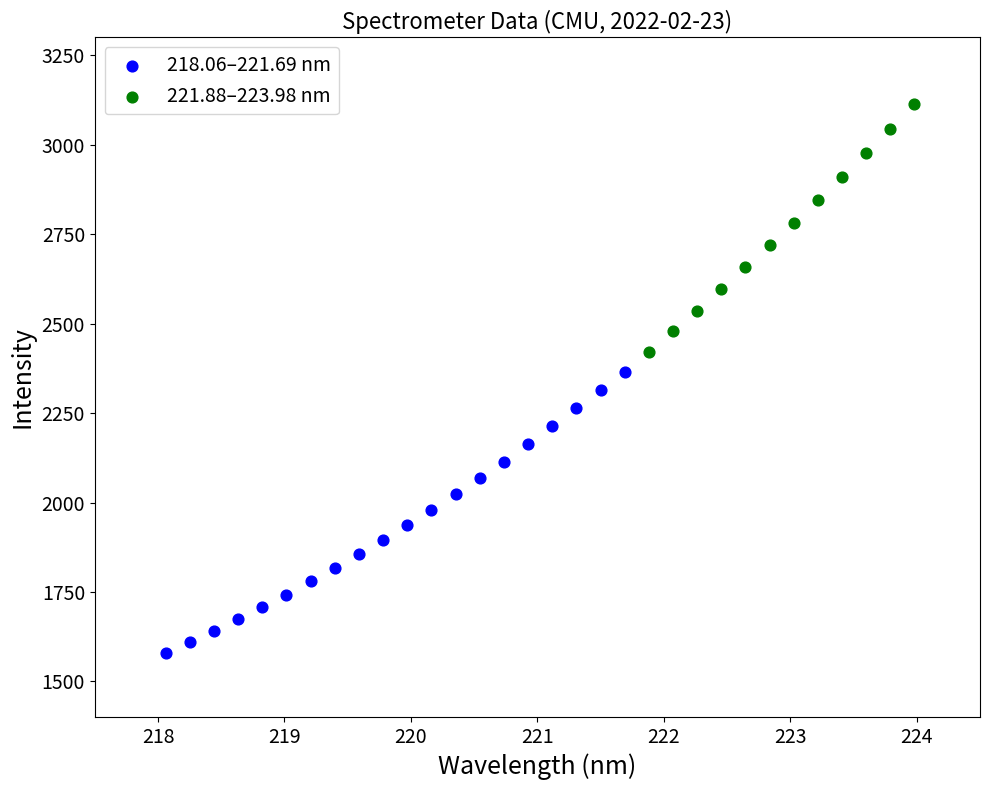

Which series contains the lowest Y value?

218.06–221.69 nm